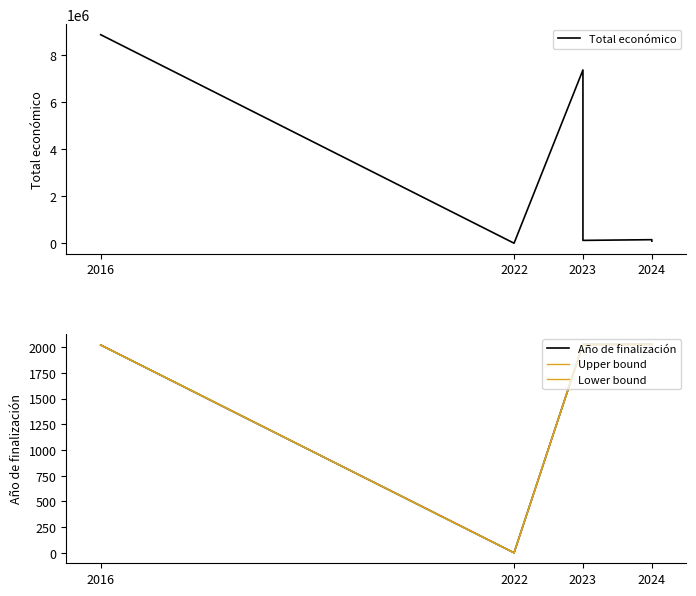

The value of Total económico at 2023 is 56130.4. True or false?

False